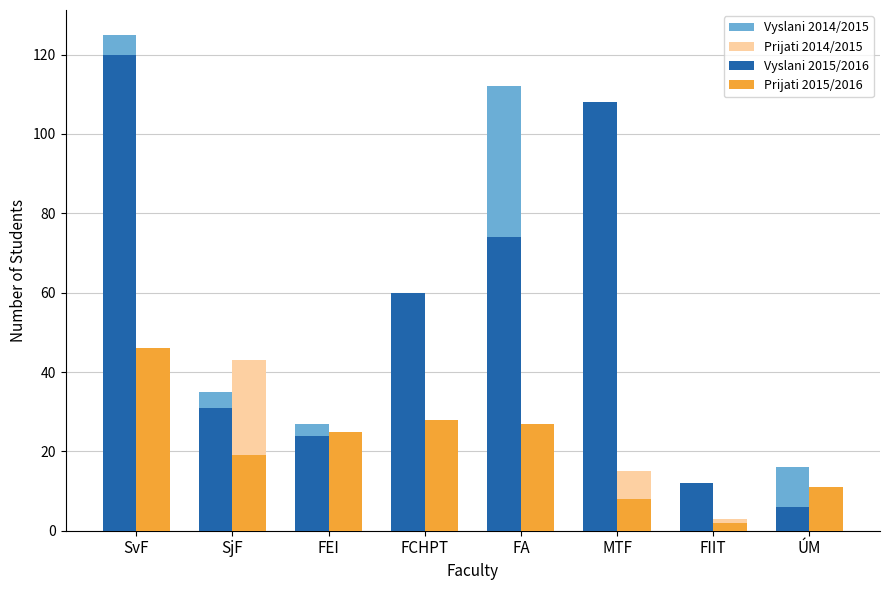

Which series has the largest total across all categories?

Vyslani 2015/2016